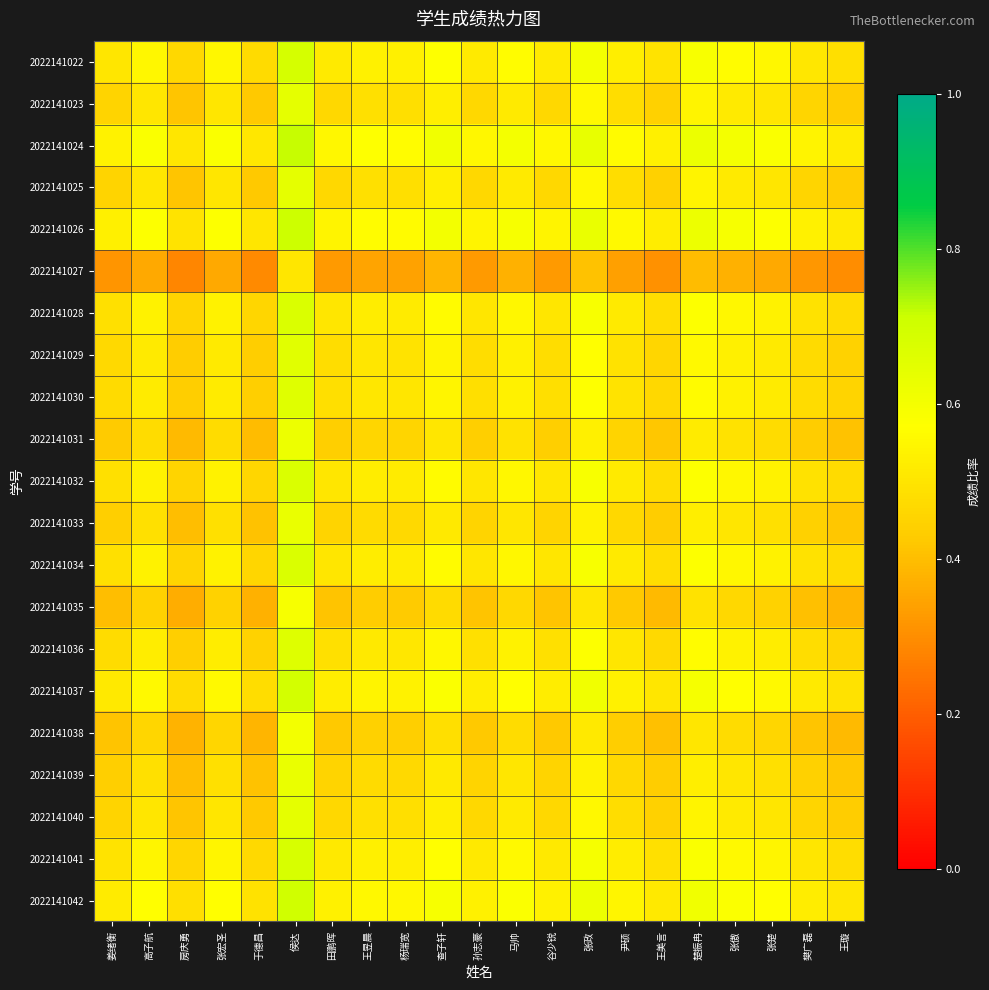

What is the spread (max minus min) of values at 张傲?

0.2